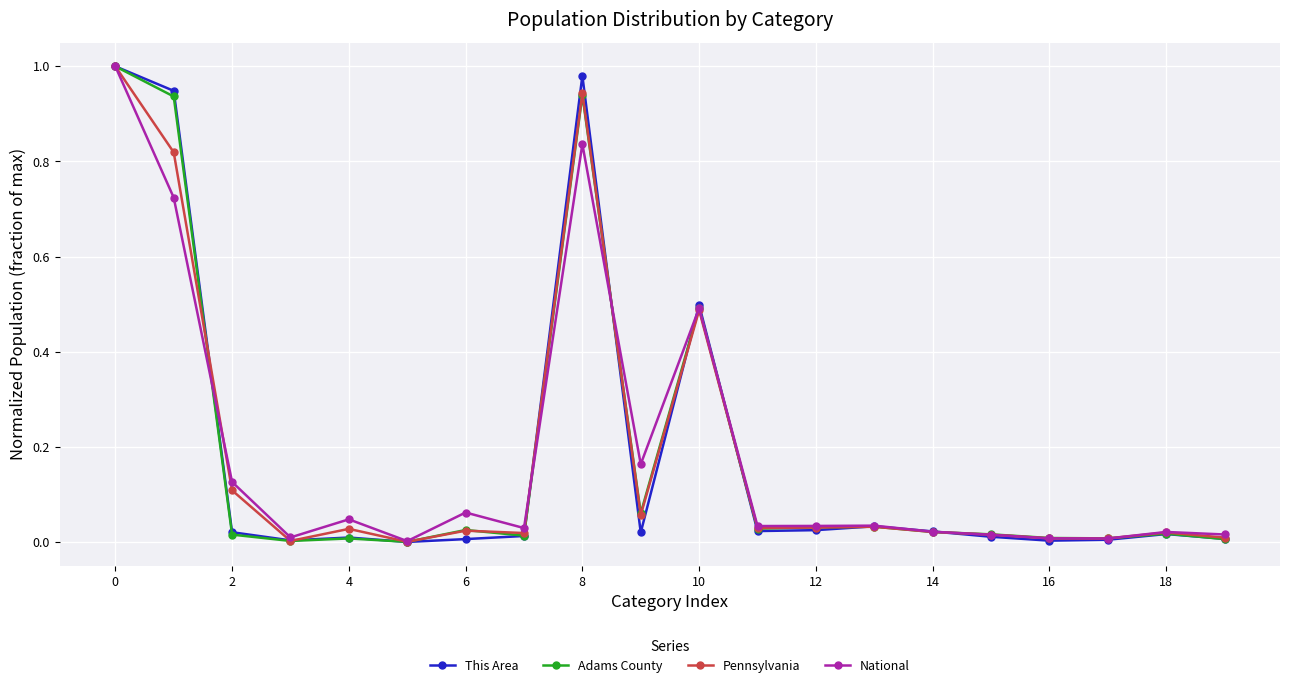

True or false: Adams County has more than 2 interior local peaks.

True